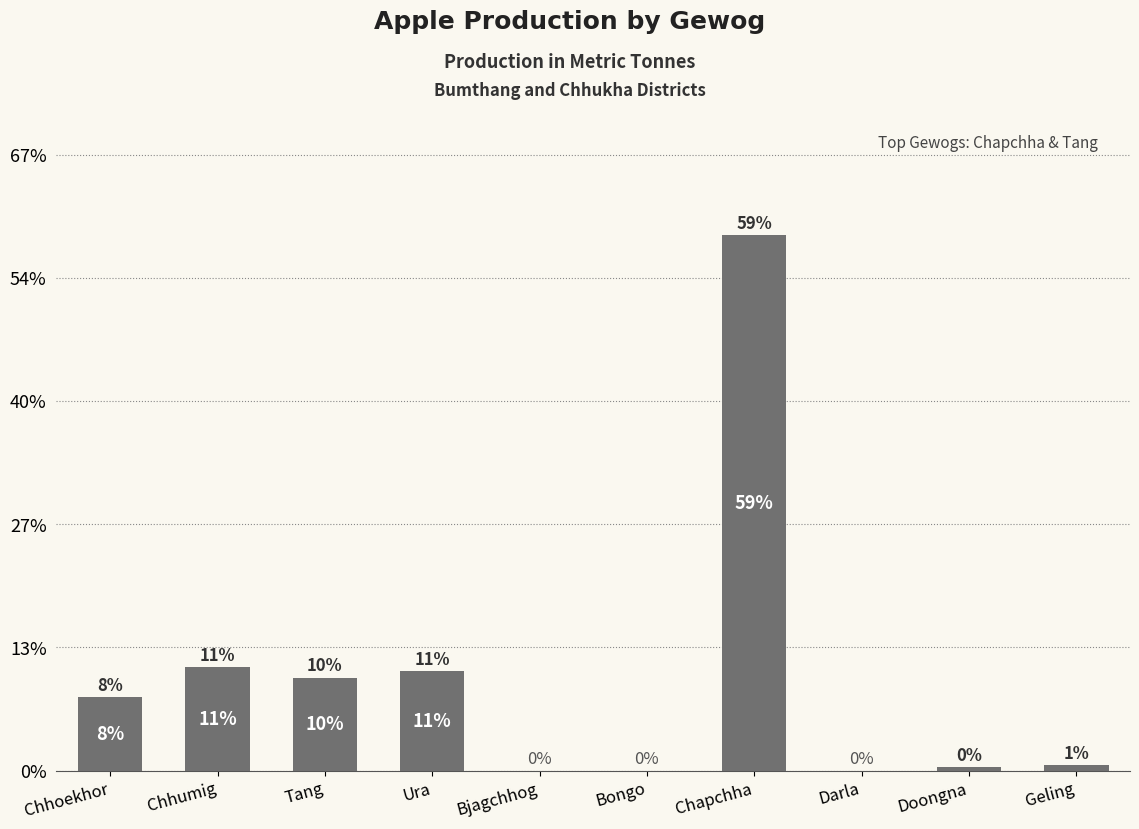

Are the bars grouped side by side (vs. stacked)?

No